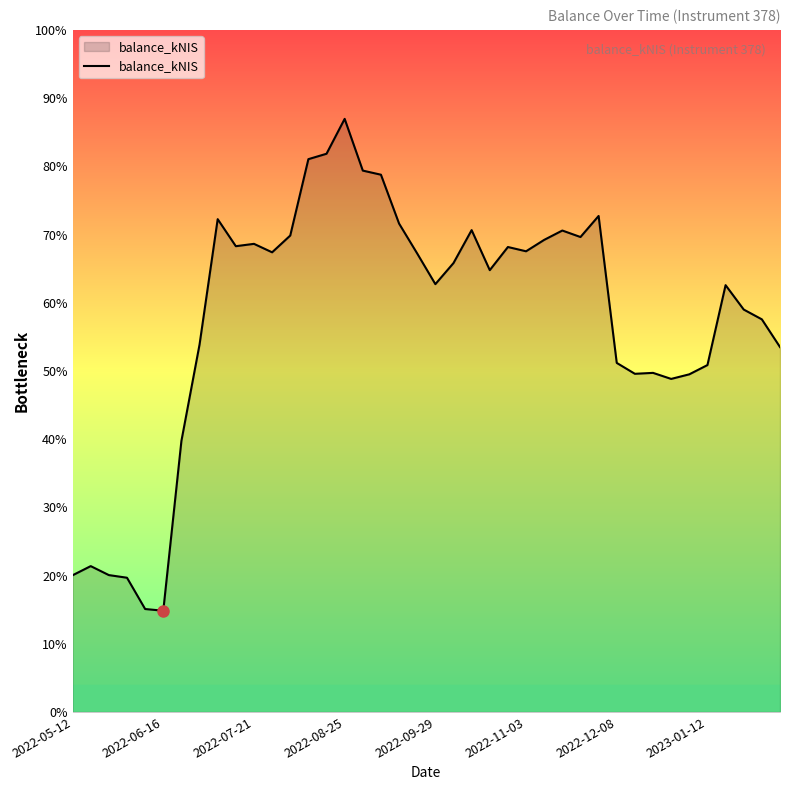

Does the chart have visible grid lines?

No